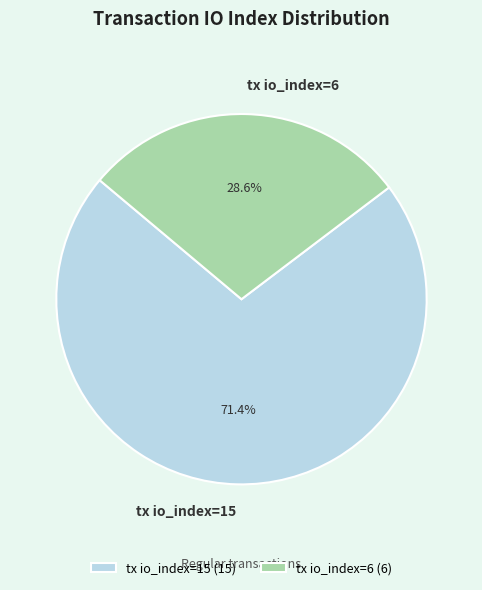

How many segments does this pie chart have?

2